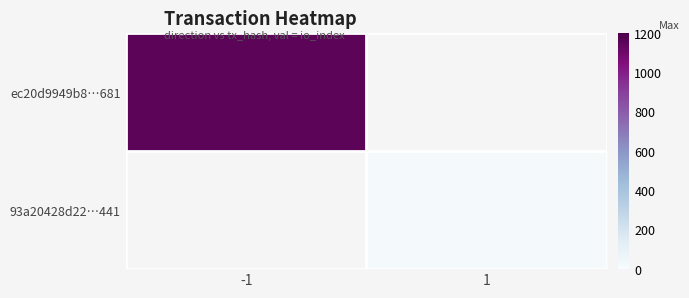

At which category does the chart reach its peak across all series?

-1